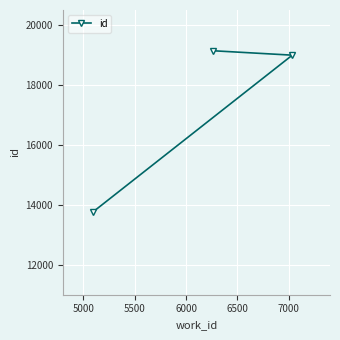

What is the difference between the maximum and minimum values?

5374